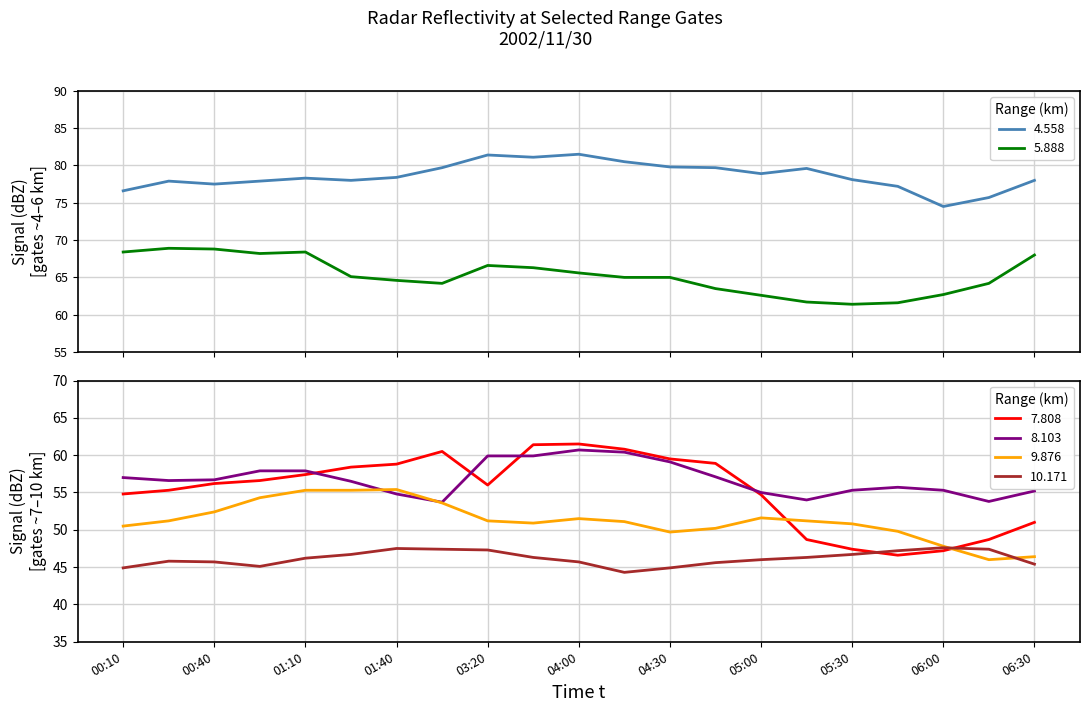

At how many categories does at least one series exceed 54?

21